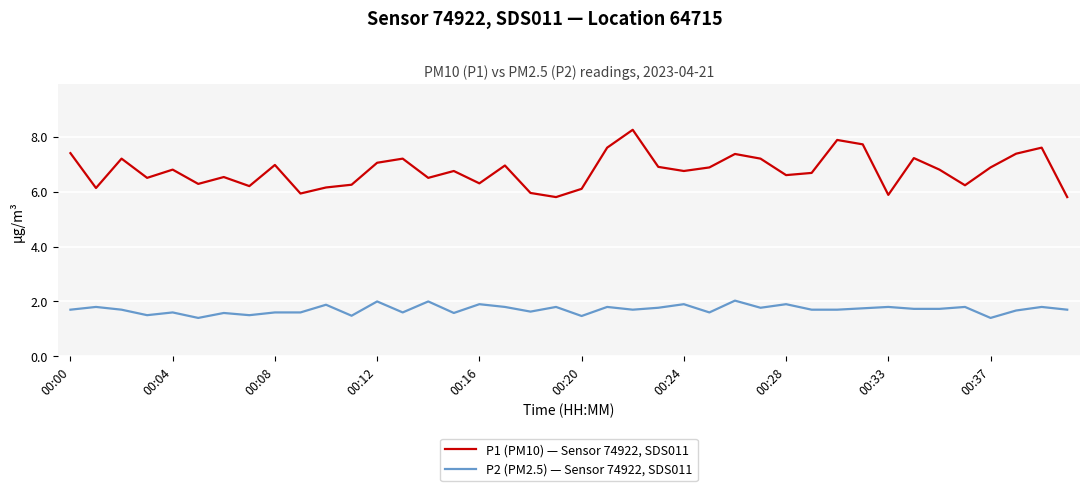

What is the difference between the maximum and minimum values in the P2 (PM2.5) — Sensor 74922, SDS011 series?

0.6